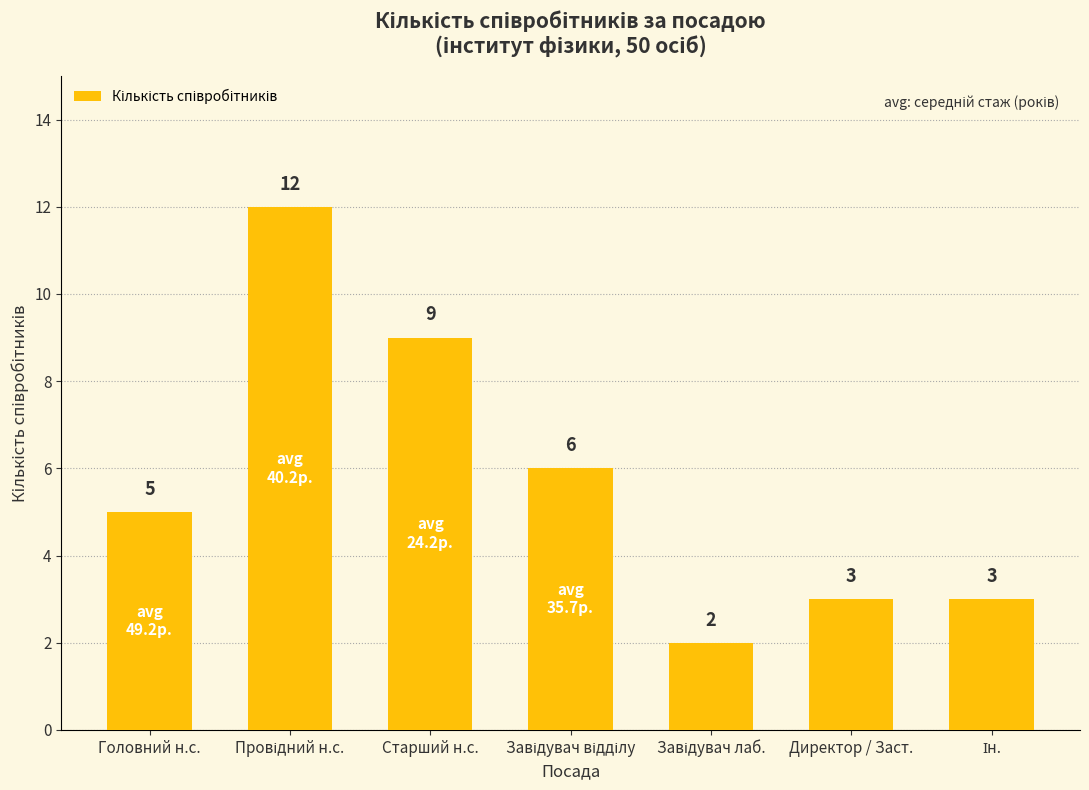

True or false: the data shows 2 at Директор / Заст..

False